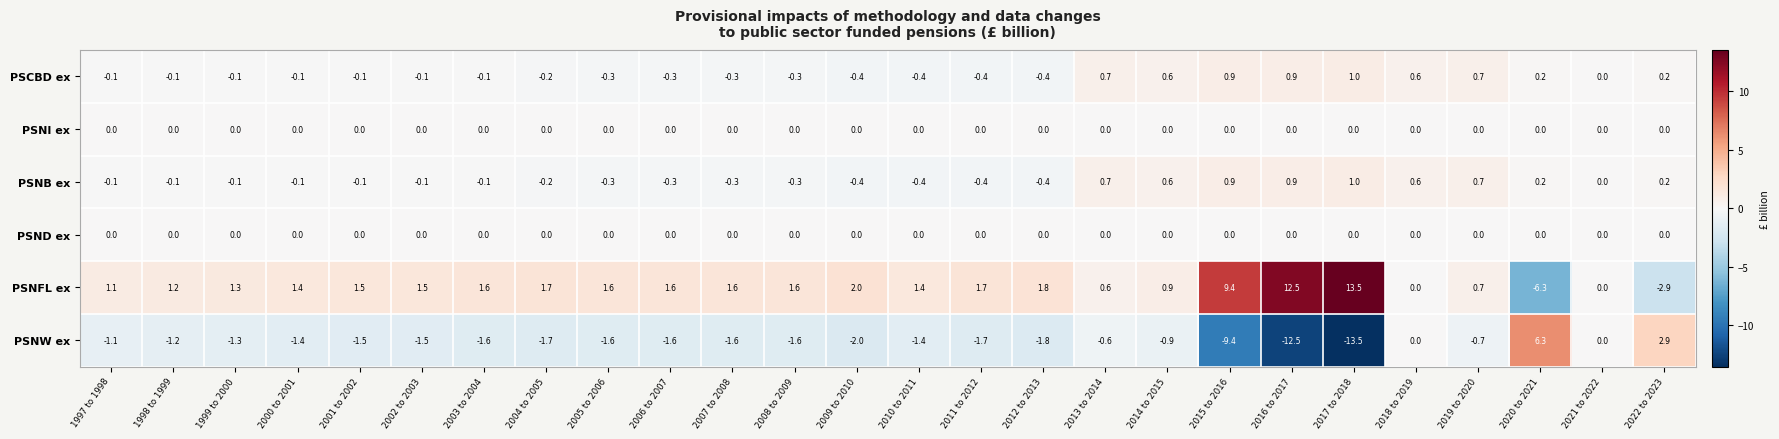

What is the maximum value shown in the chart?

13.5